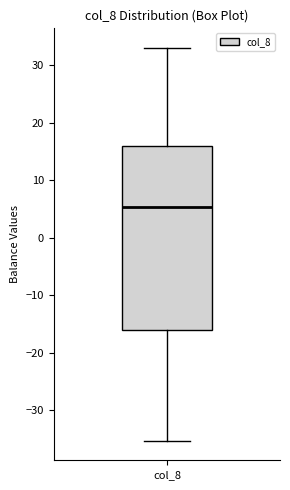

Transcribe this box plot: give where the median line is, the range the box spans, and where the two whiskers end, as read against the y-axis. The values are not printed on the chart, so give them approximately, as read against the axis.

median 5, box -16 to 16, whiskers -35 to 33